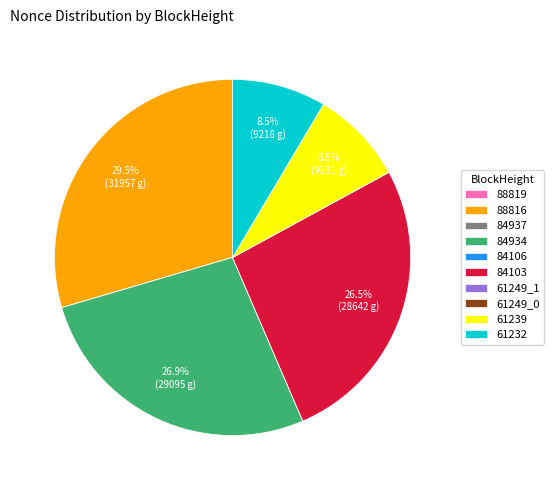

Is the sum of 84934 and 84103 greater than half?

Yes